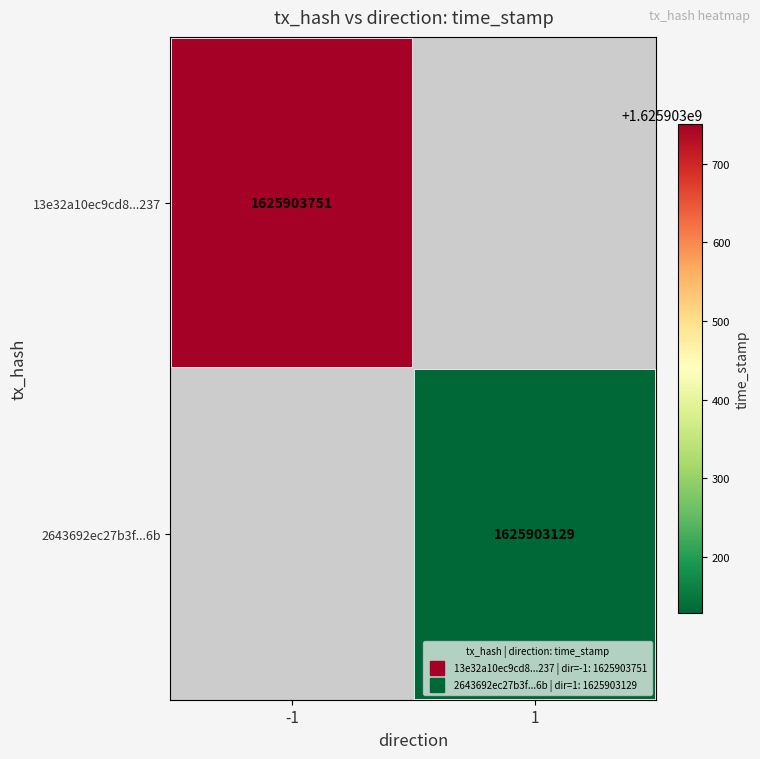

Is it true that 2643692ec27b3fe2986197eef04d7bb61c8ea6b equals 1625903129 at 1?

True